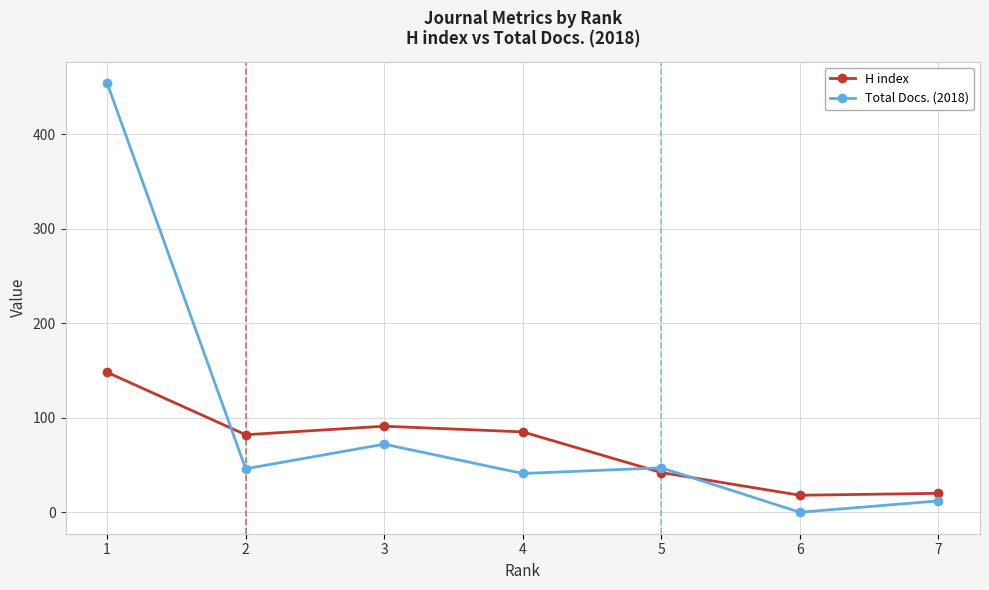

Rank the series by their average value, from highest to lowest.

Total Docs. (2018), H index